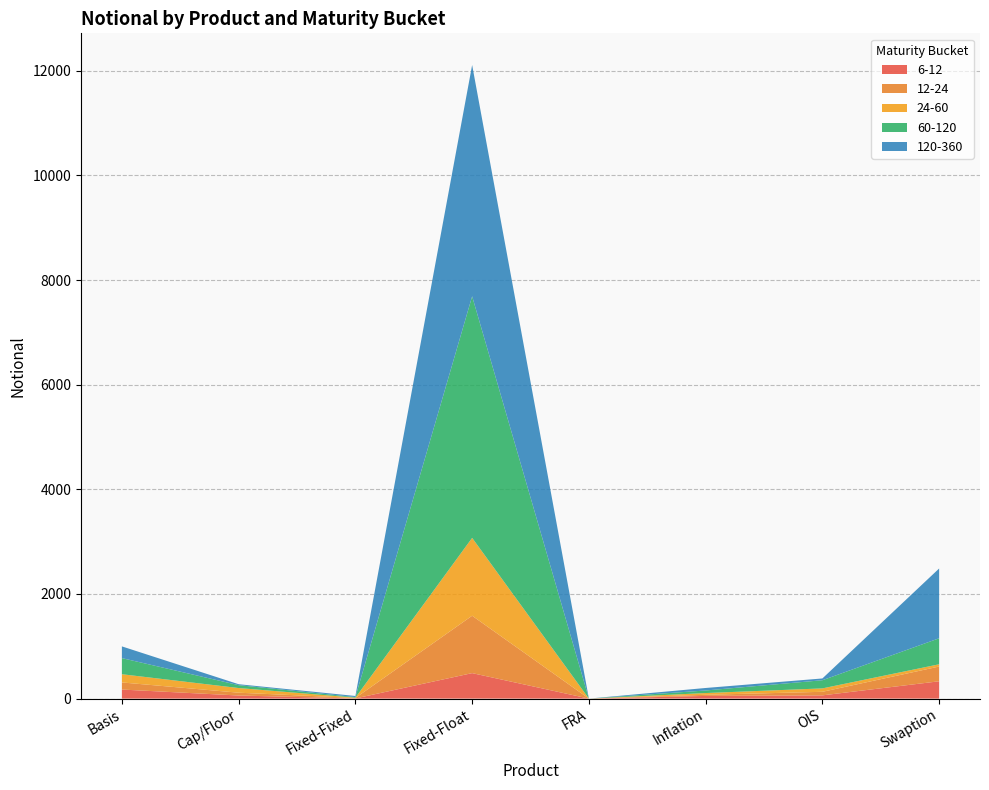

Reading right to left, list all the values displayed in this chart.

6-12: 331	62	51	0	487	3	59	173
12-24: 282	68	22	0	1097	9	54	136
24-60: 43	65	33	0	1488	6	89	157
60-120: 497	156	49	0	4618	11	55	308
120-360: 1334	34	48	0	4421	21	18	224